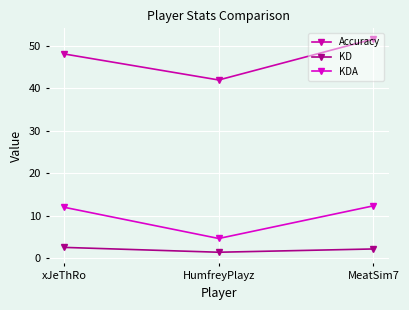

What are all the series names shown in the legend?

Accuracy, KD, KDA